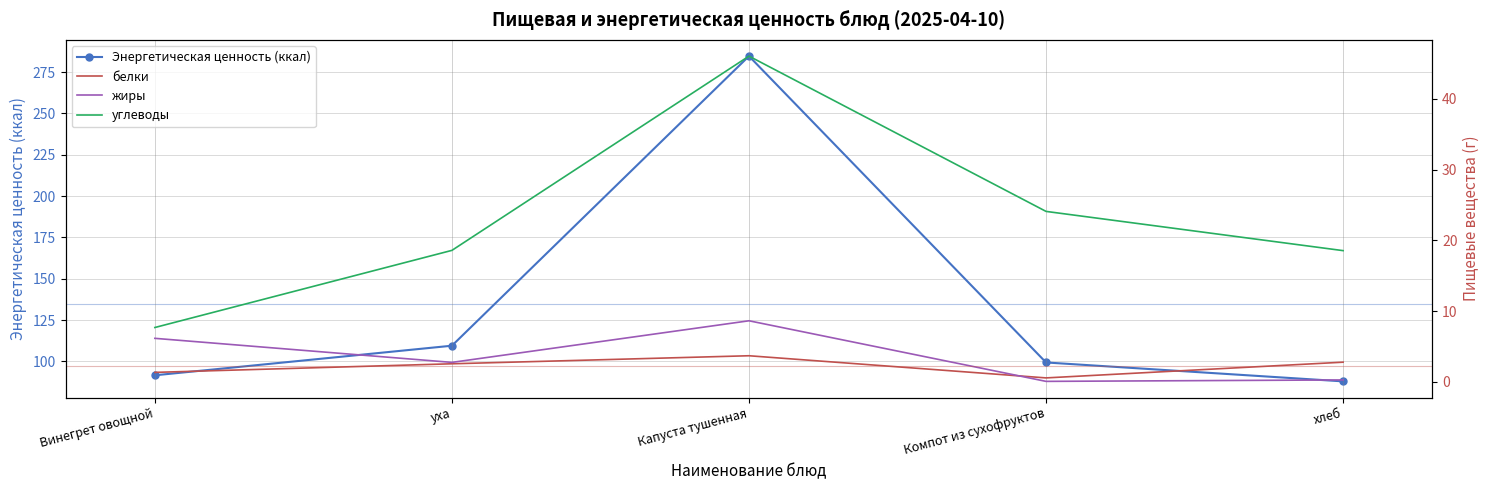

Reading left to right, transcribe all the data shown in this chart.

Энергетическая ценность (ккал): 91.6	109.5	284.7	99.4	87.9
белки: 1.4	2.6	3.7	0.6	2.8
жиры: 6.2	2.8	8.6	0.1	0.3
углеводы: 7.7	18.6	46.0	24.1	18.6